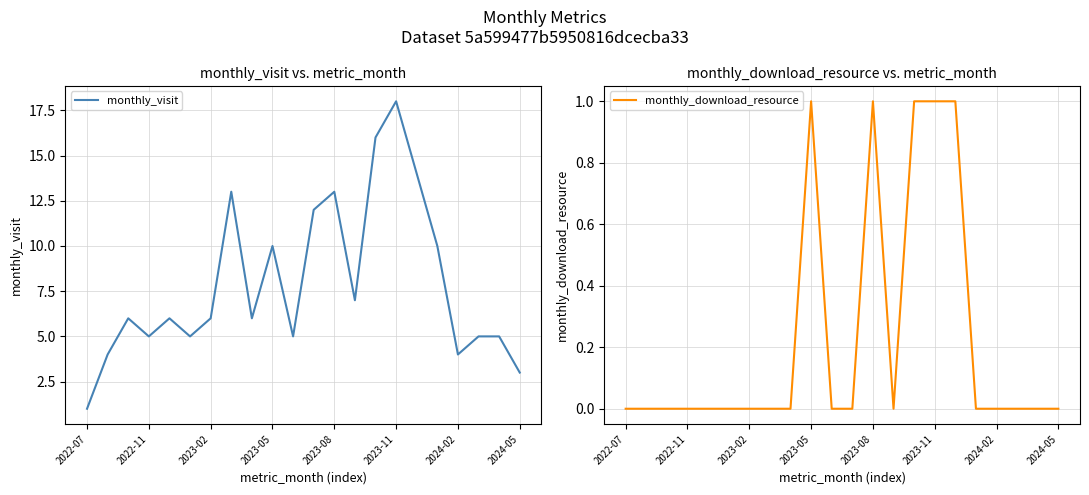

Is it true that monthly_visit equals 13 at 2023-08?

True